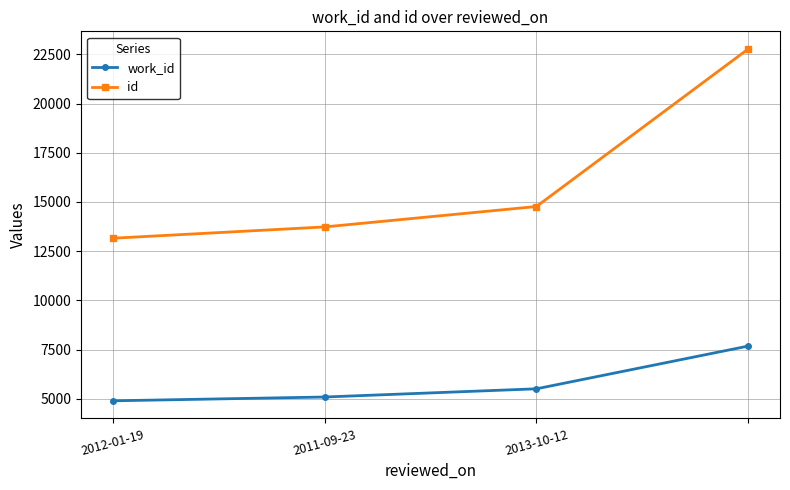

What is the greatest value displayed?

22778